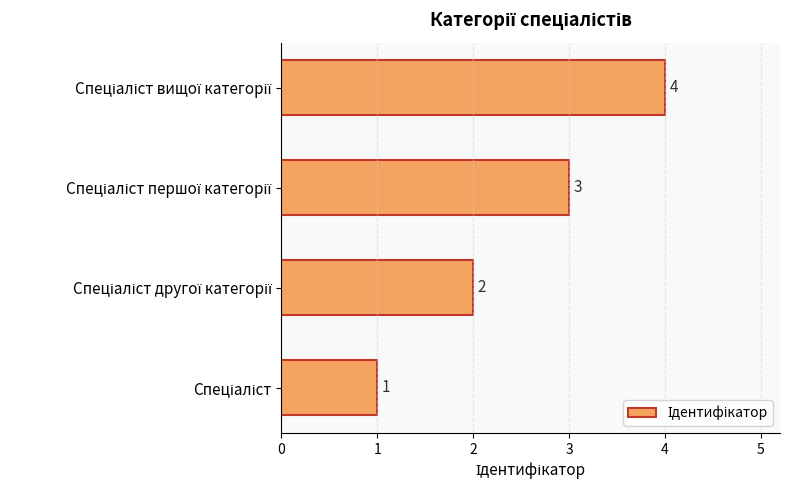

What is the difference between the maximum and minimum values?

3